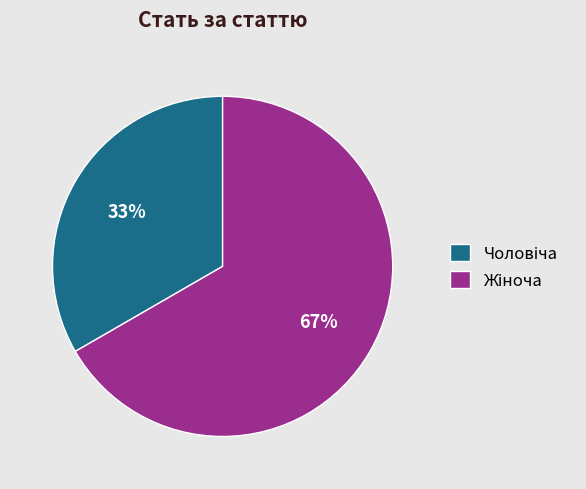

Is there a majority slice in this chart?

Yes